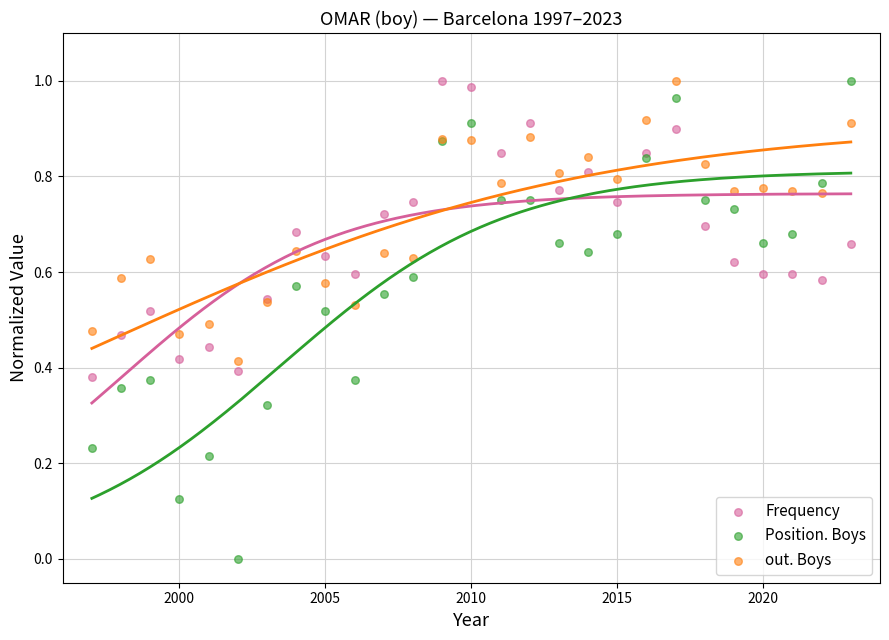

Which series has the widest spread of Y values?

Position. Boys